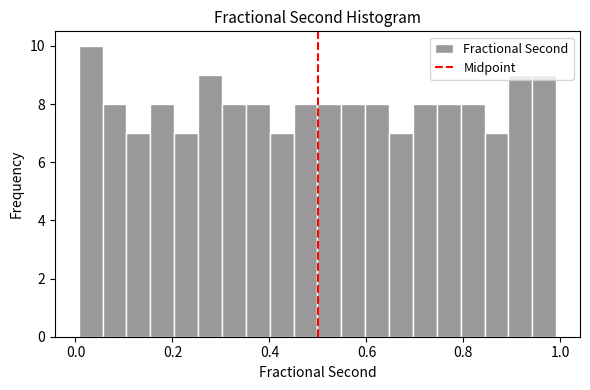

Read against the x-axis, roughly where is the centre of the tallest bar?

0.04